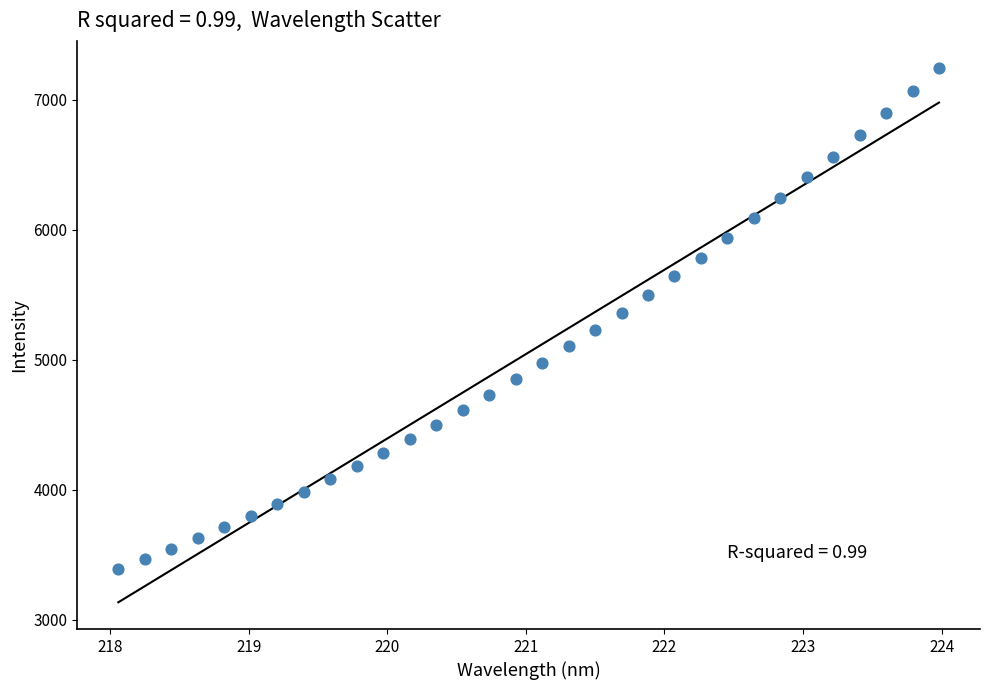

What is the range of X values (max minus min)?

5.9